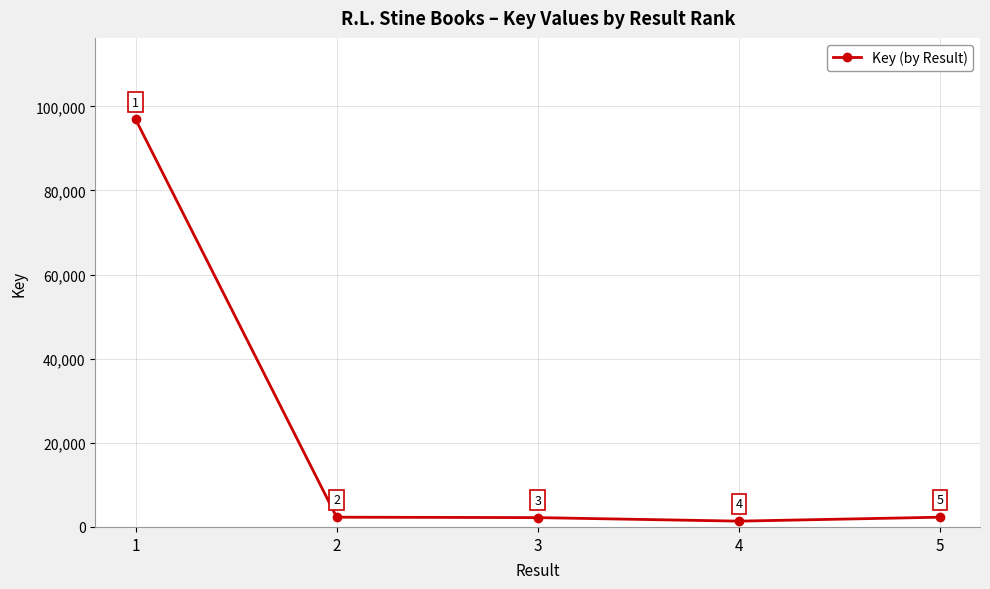

How many lines are shown in the chart?

1